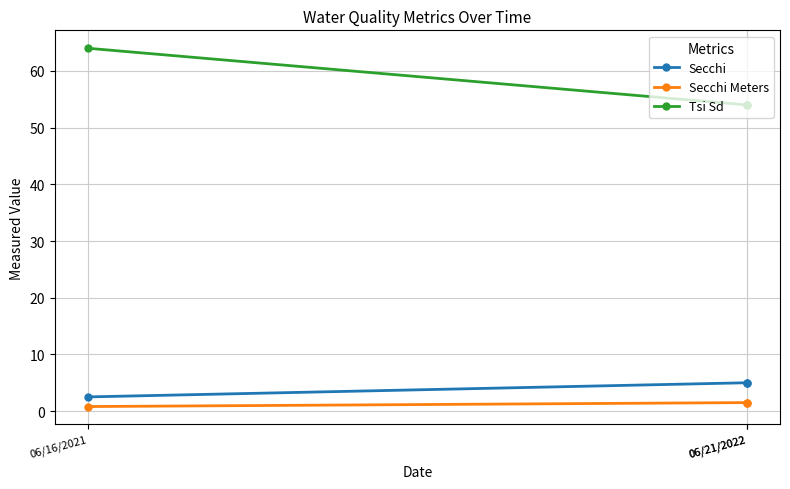

What is the label of the 1st point from the right?

06/21/2022